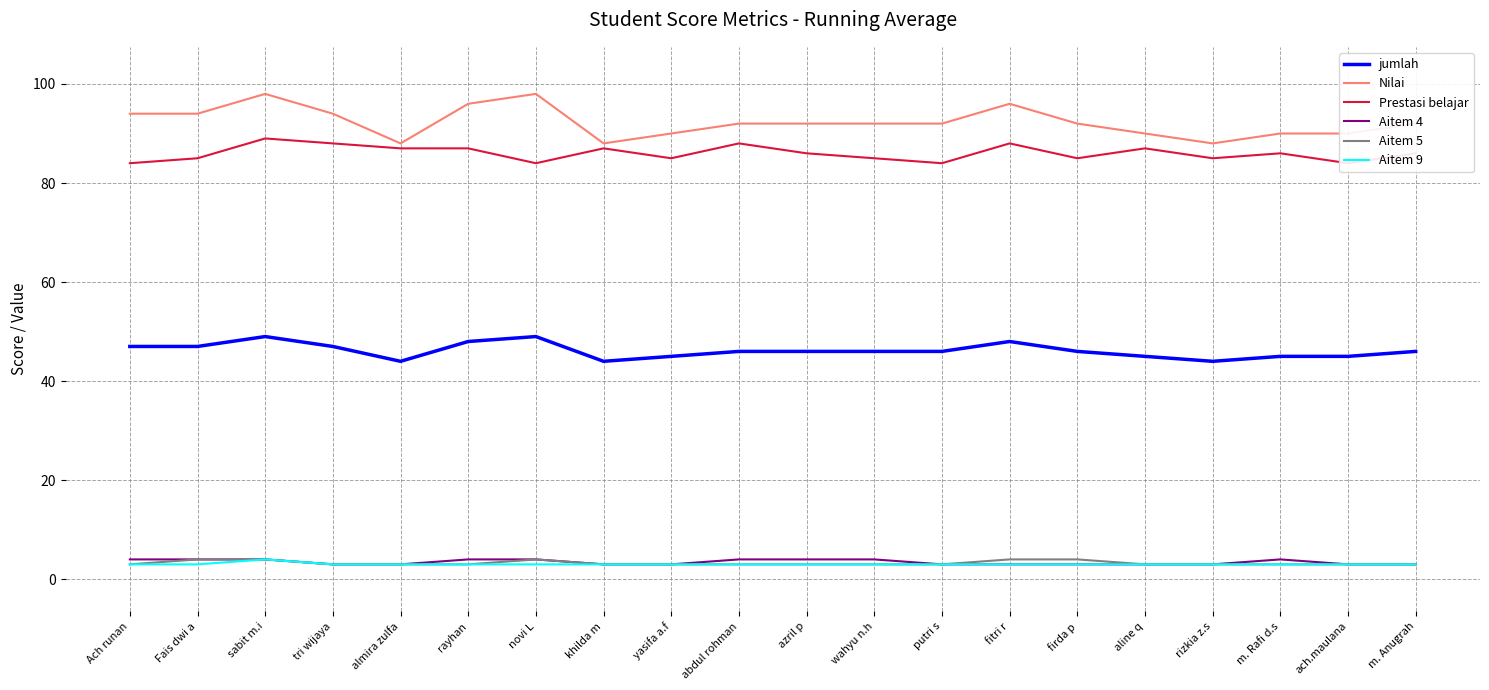

True or false: Aitem 5 has more than 0 points higher than both neighbors.

True